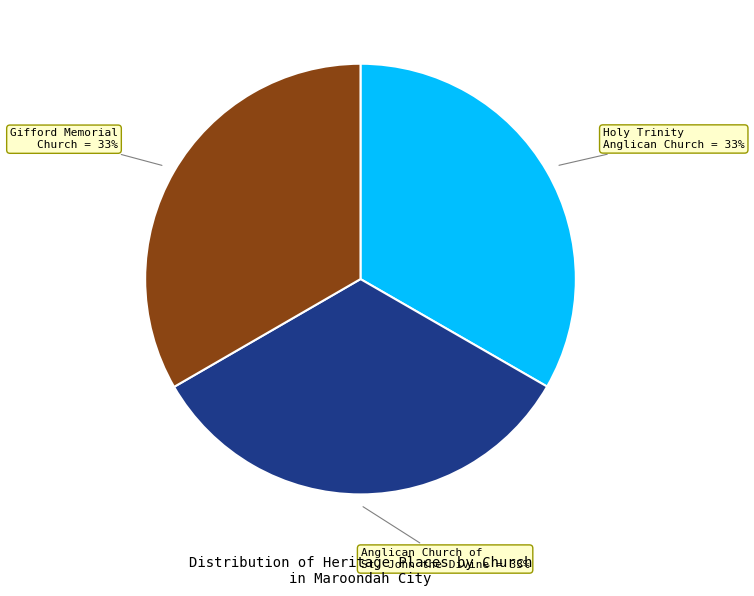

Does any single category account for the majority?

No